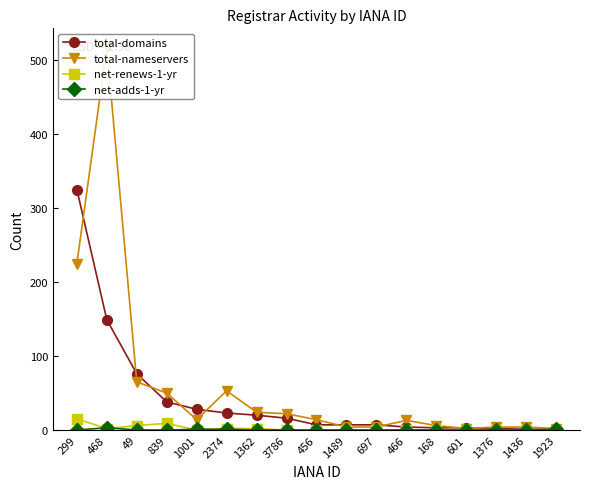

The total-nameservers series shows 24 at 1362. True or false?

True